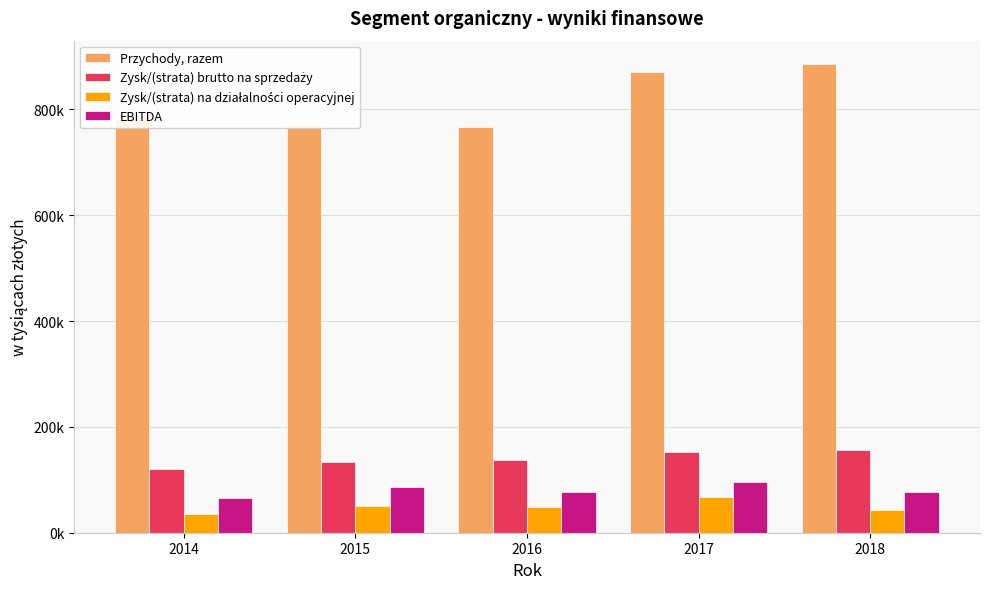

What is the value of the Zysk/(strata) na działalności operacyjnej bar at the 4th from the left?

66874